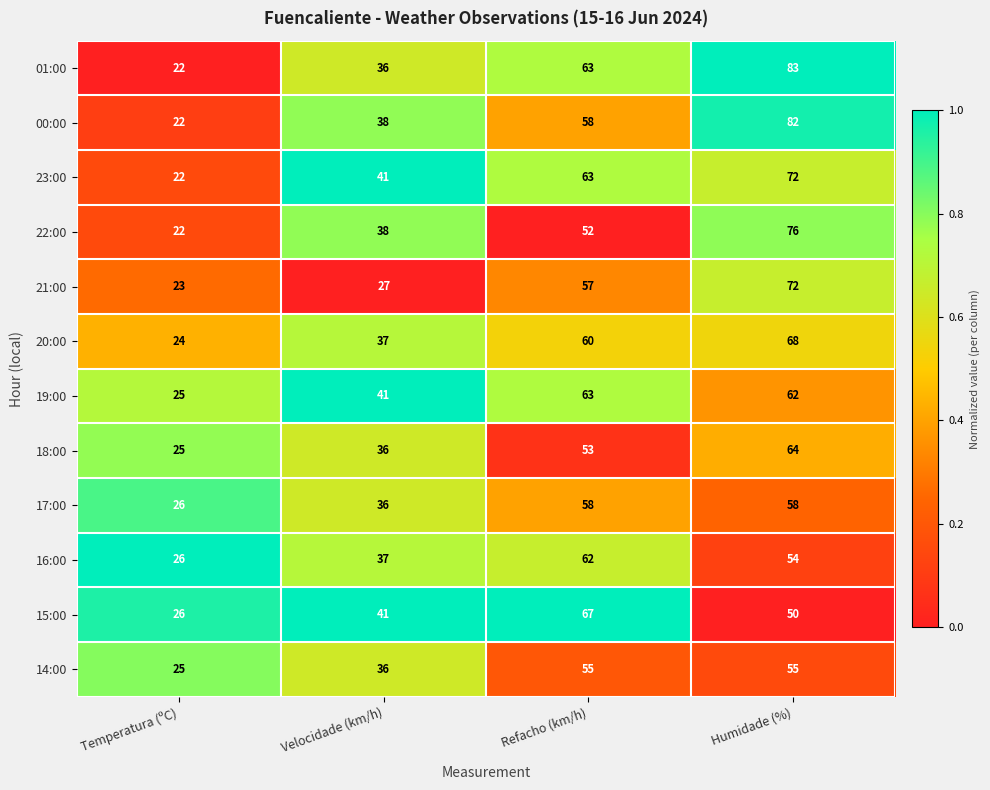

What is the average value of the 22:00 series?

47